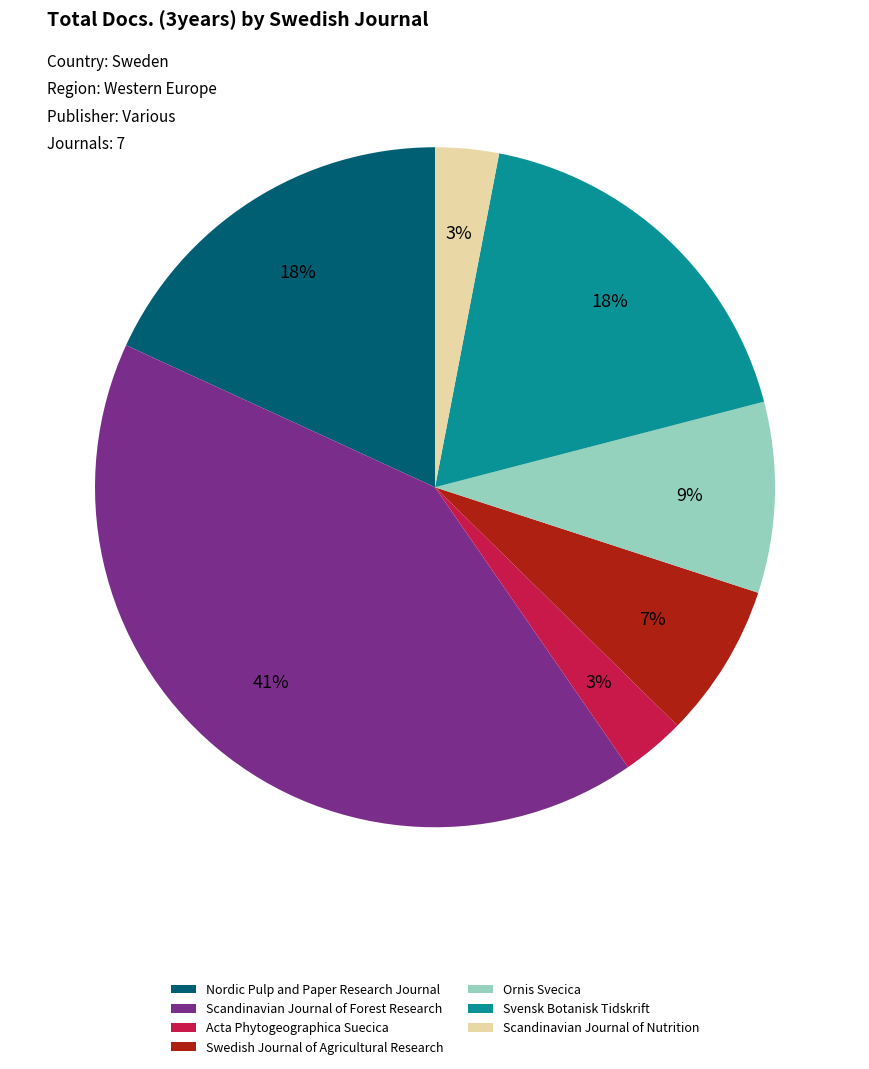

To the nearest percent, what is the average slice percentage?

14%